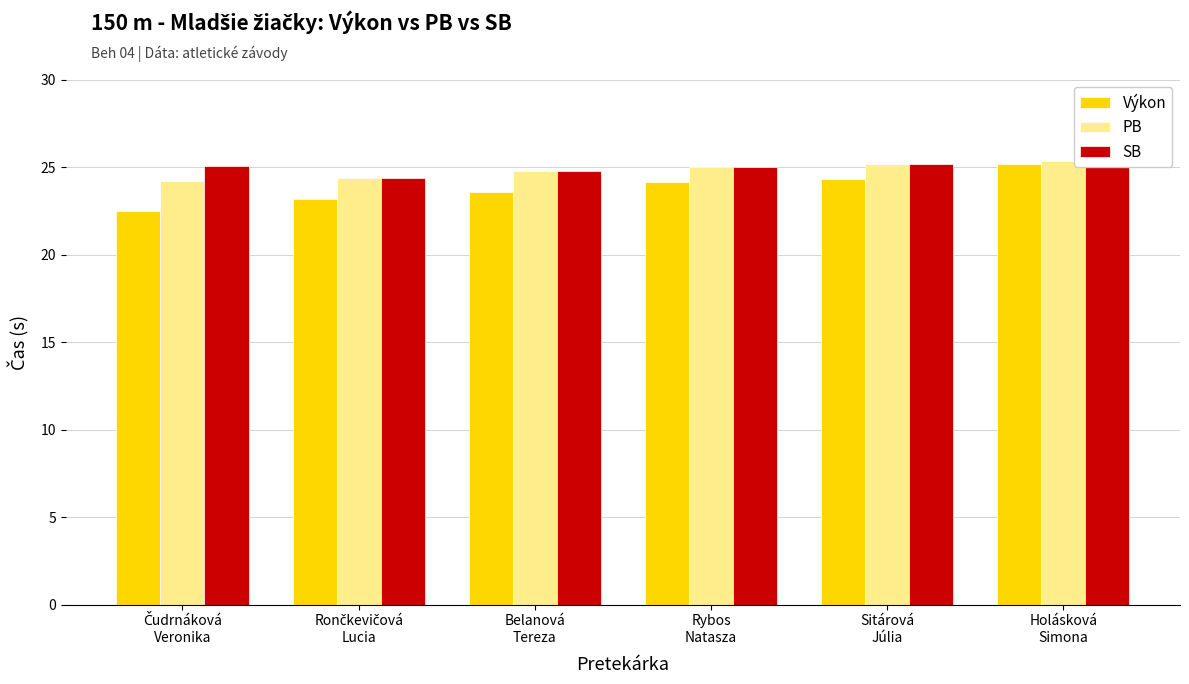

What position from the right is Belanová
Tereza?

4